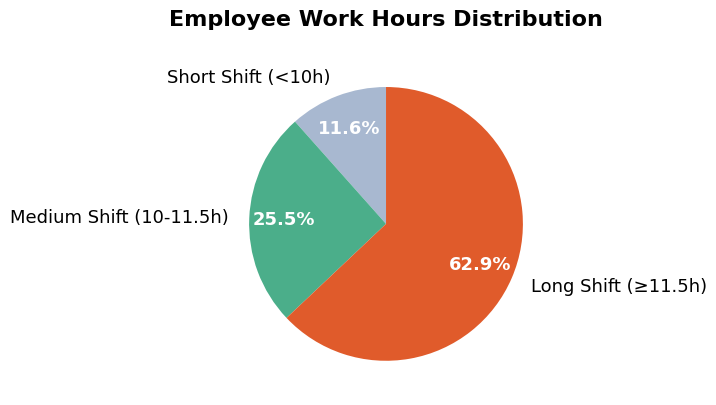

How much of the chart is everything except Short Shift (<10h)?

88.4%